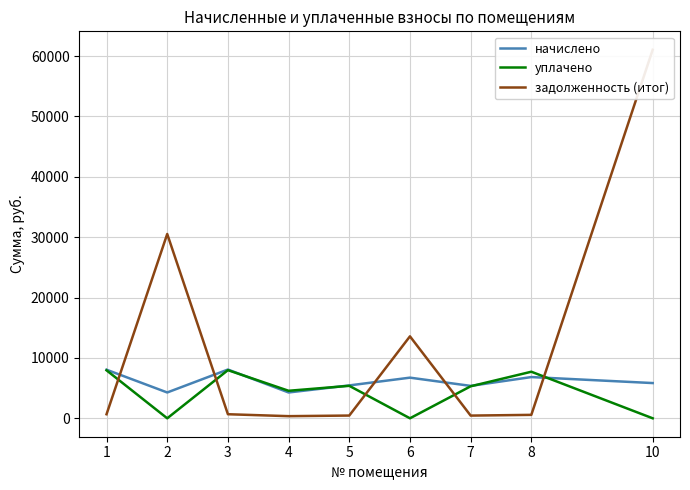

Which category has the lowest value in the задолженность (итог) series?

4